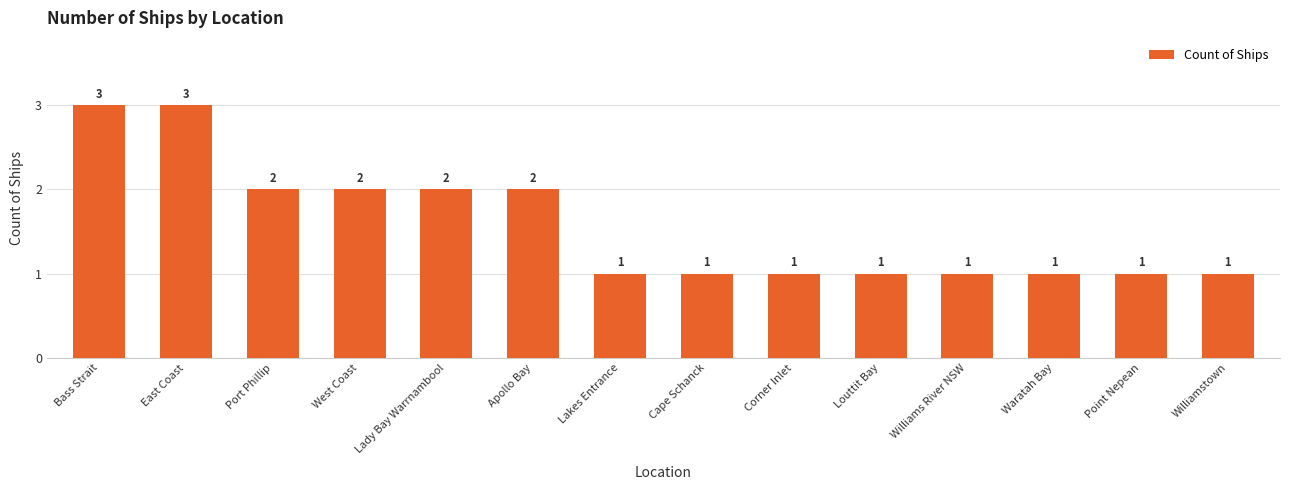

How many series are shown in this chart?

1